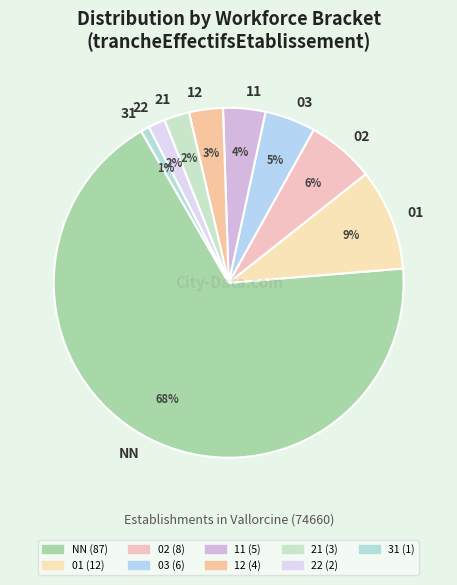

To the nearest percent, what is the difference between the largest and smallest slice percentages?

67%